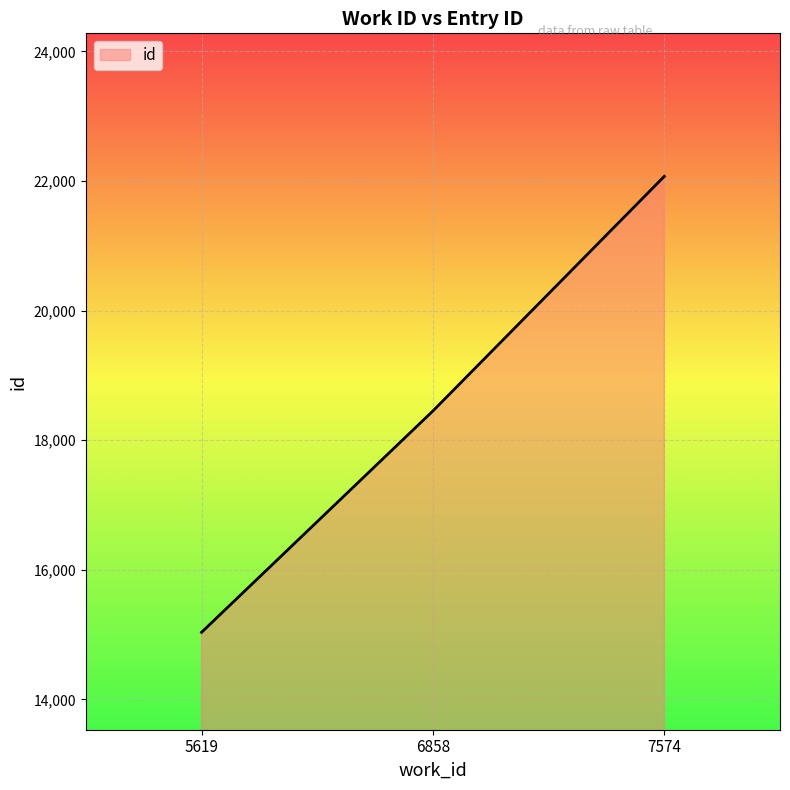

How many series are shown in this chart?

1